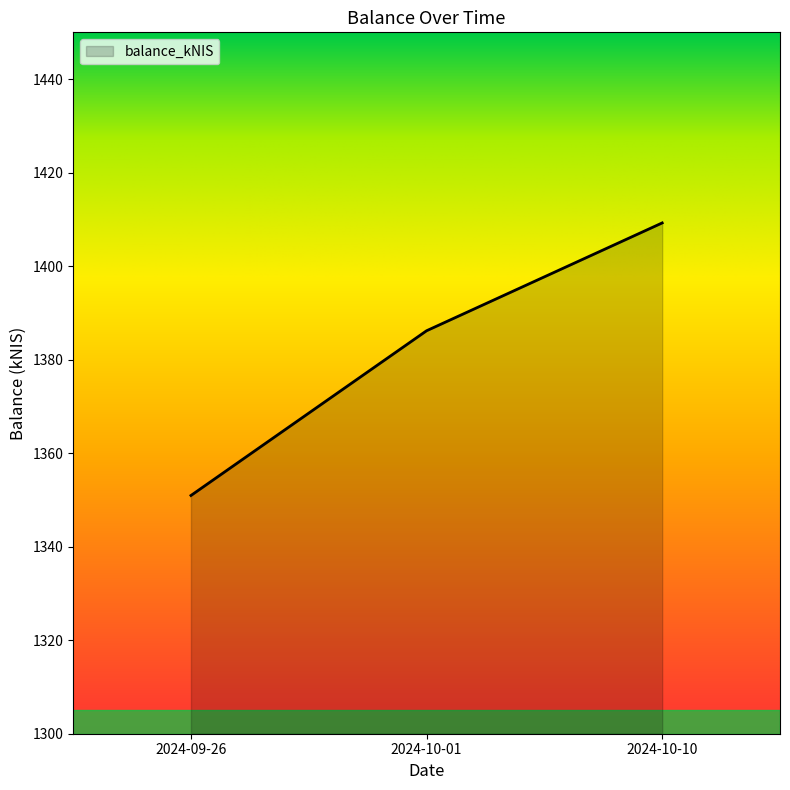

At which category does the chart reach its minimum across all series?

2024-09-26